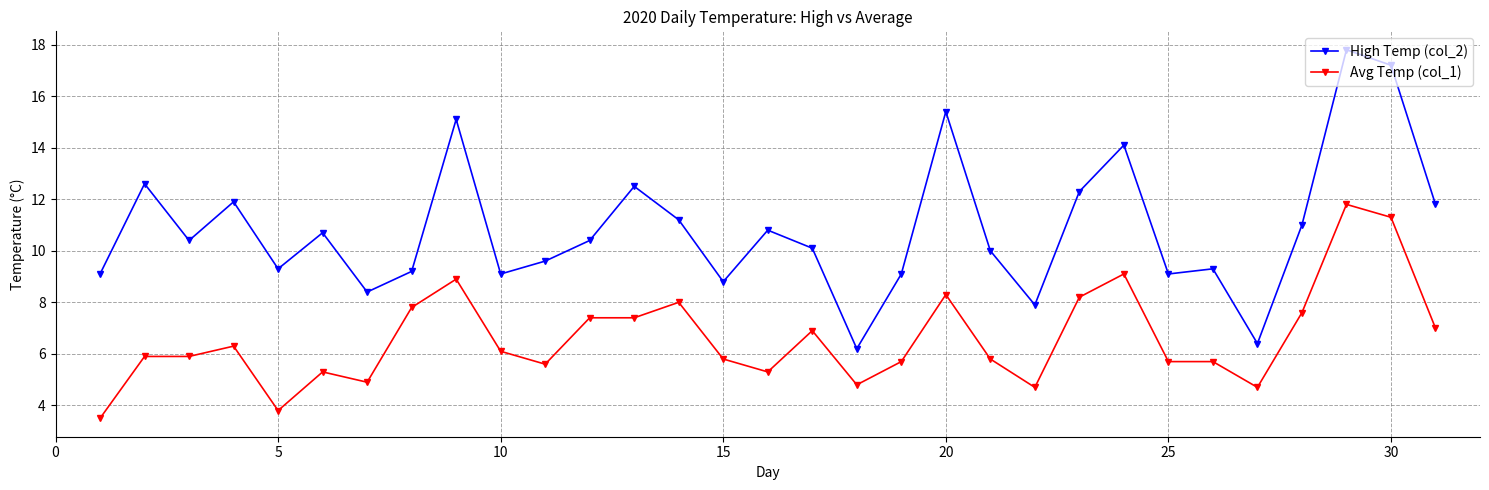

Which series has the widest spread of values?

High Temp (col_2)